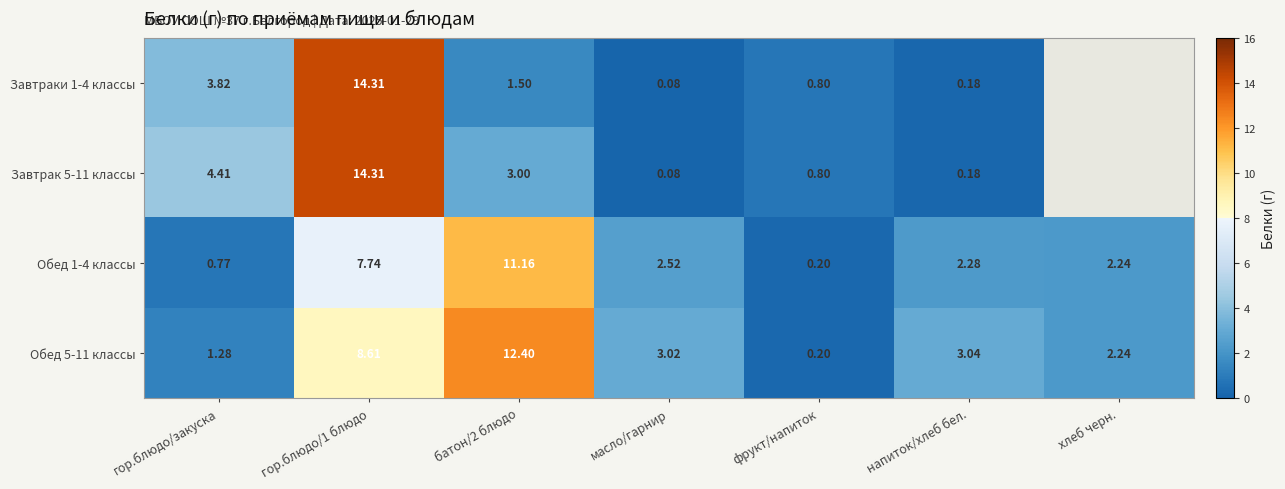

At which label is Обед 1-4 классы closest to 5?

масло/гарнир